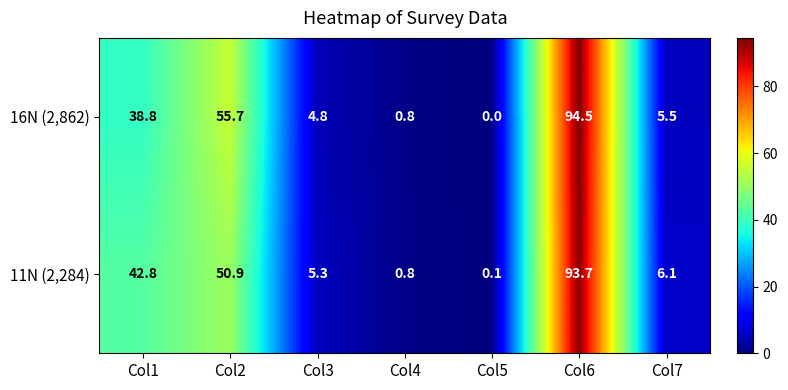

How many data points in 16N (2,862) are less than 5?

3